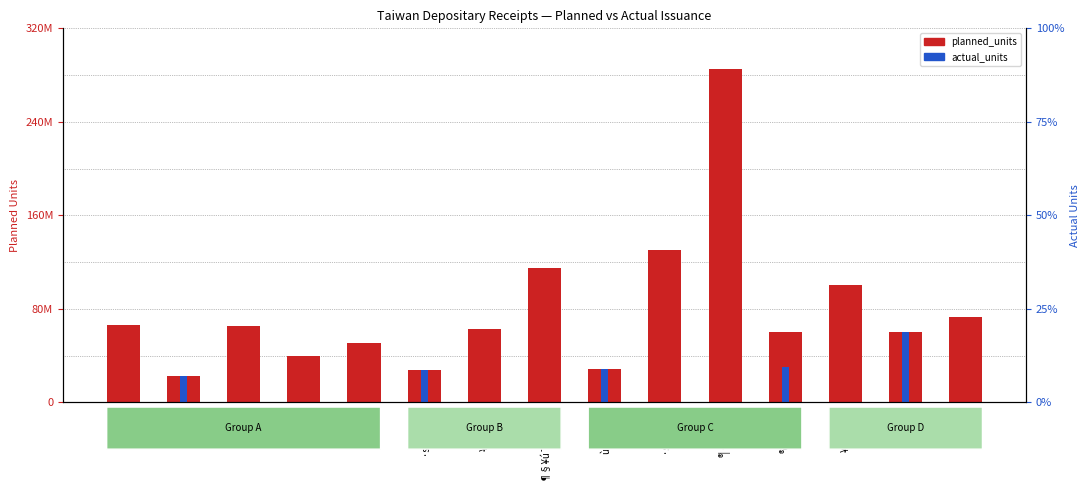

Where is planned_units nearest to the value 153750000?

·s®ü¯à·½